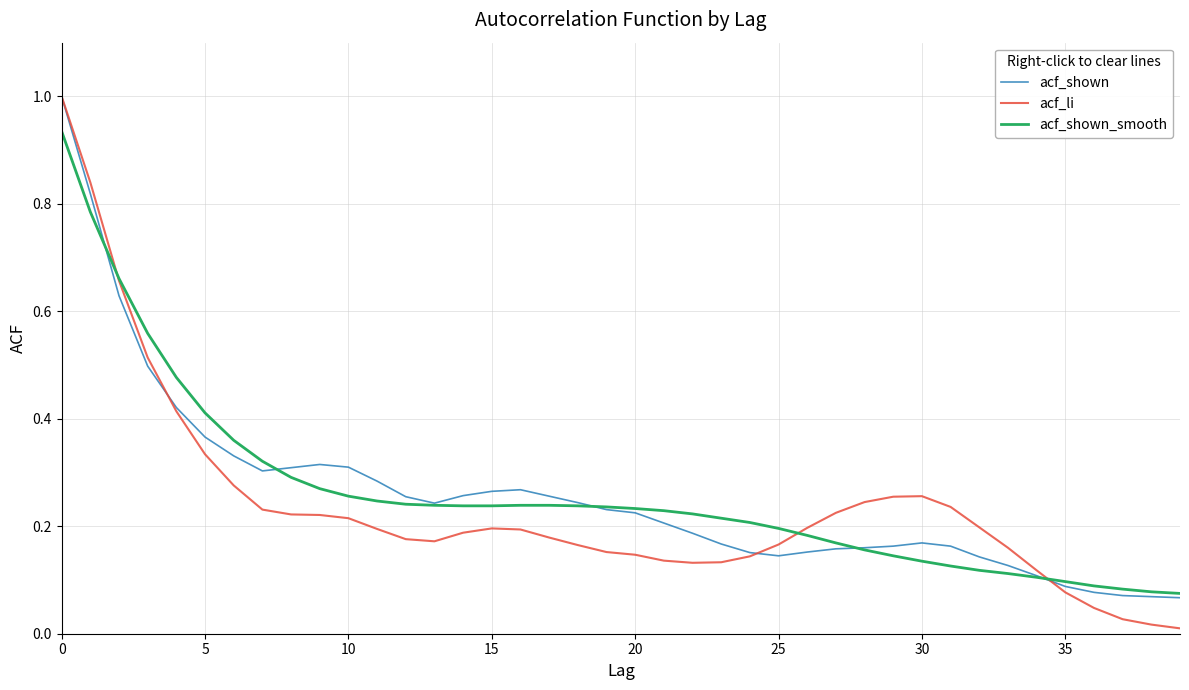

What is the greatest value displayed?

1.0